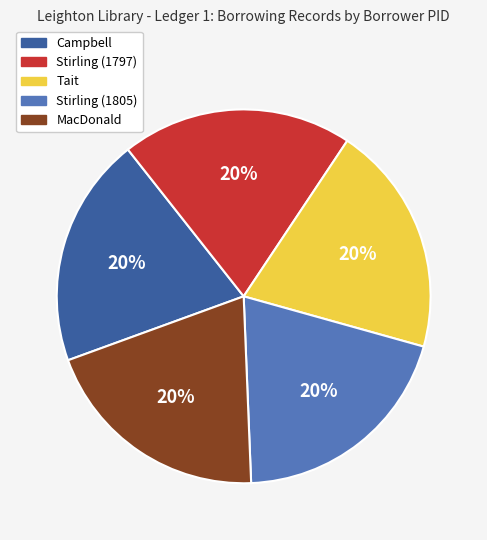

To the nearest percent, what is the average slice percentage?

20%